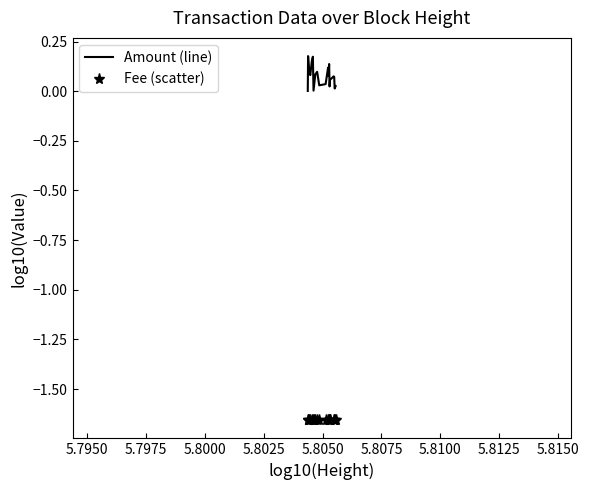

Which series has the largest total across all categories?

Amount (line)